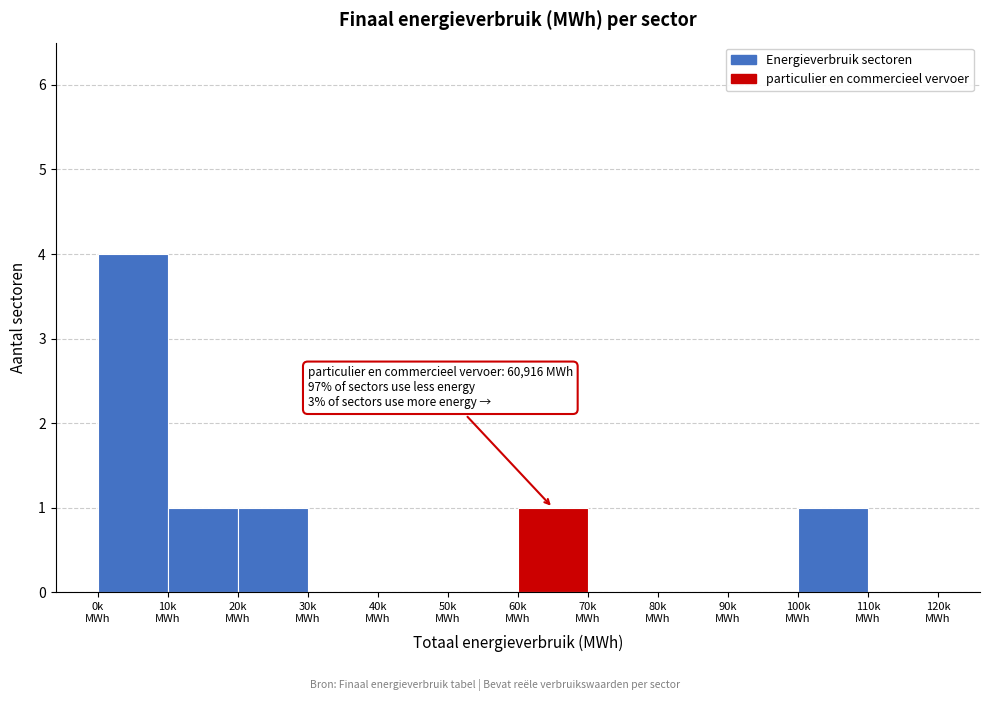

What is the maximum value shown in the chart?

4